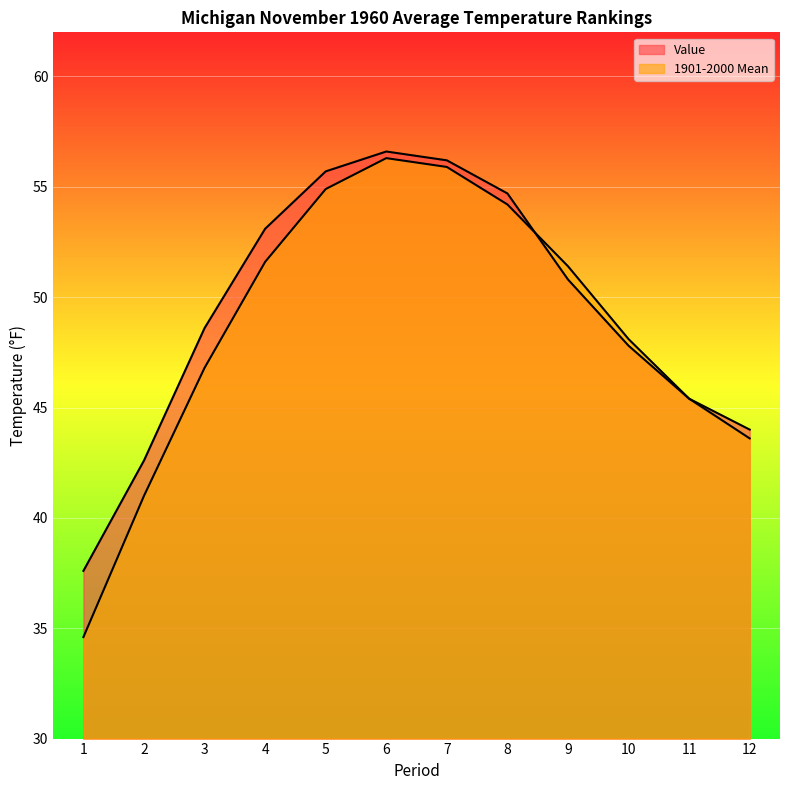

What are all the series names shown in the legend?

Value, 1901-2000 Mean